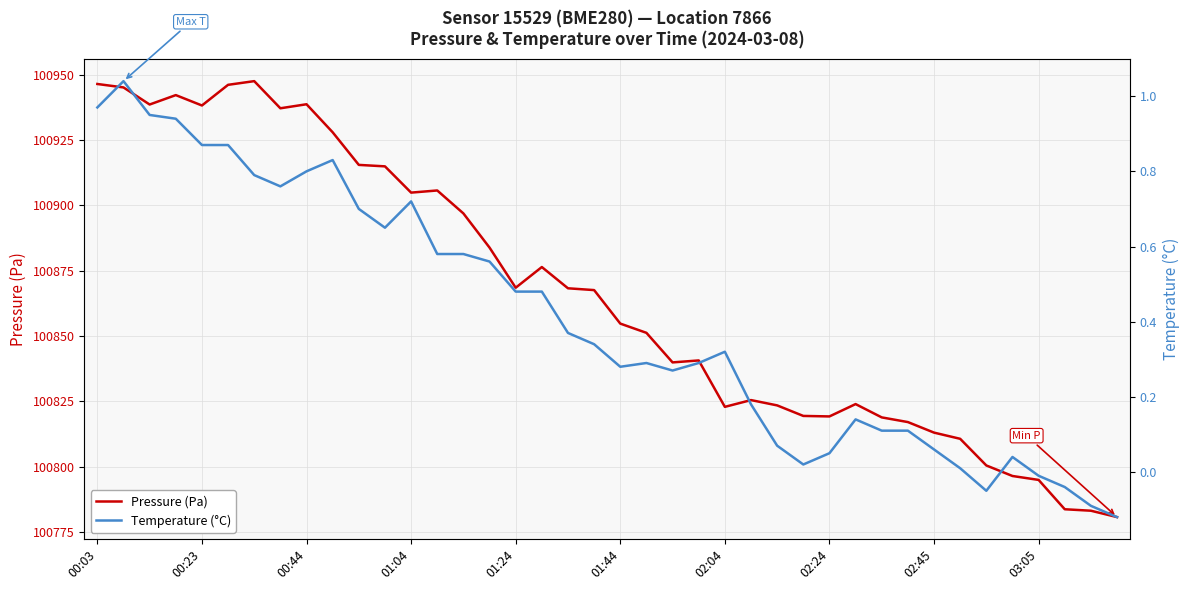

Reading right to left, list all the values displayed in this chart.

Pressure (Pa): 100780.8	100783.2	100783.8	100795.0	100796.5	100800.5	100810.7	100813.1	100817.1	100818.9	100824.0	100819.2	100819.4	100823.5	100825.5	100822.9	100840.7	100839.9	100851.2	100854.8	100867.6	100868.2	100876.4	100868.5	100883.8	100896.9	100905.7	100904.8	100914.9	100915.4	100927.9	100938.6	100937.1	100947.5	100946.1	100938.2	100942.1	100938.5	100945.1	100946.4
Temperature (°C): -0.1	-0.1	-0.0	-0.0	0.0	-0.1	0.0	0.1	0.1	0.1	0.1	0.1	0.0	0.1	0.2	0.3	0.3	0.3	0.3	0.3	0.3	0.4	0.5	0.5	0.6	0.6	0.6	0.7	0.7	0.7	0.8	0.8	0.8	0.8	0.9	0.9	0.9	0.9	1.0	1.0